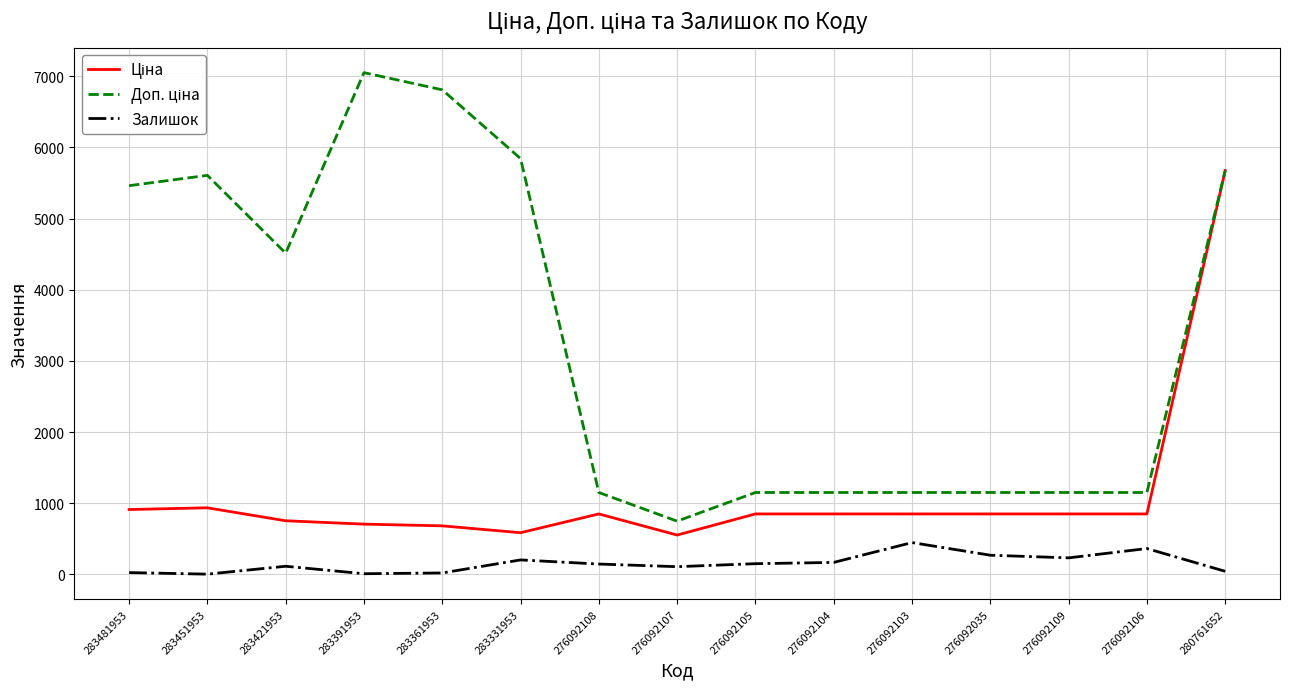

True or false: Залишок has a value of 113.0 at 283421953.

True